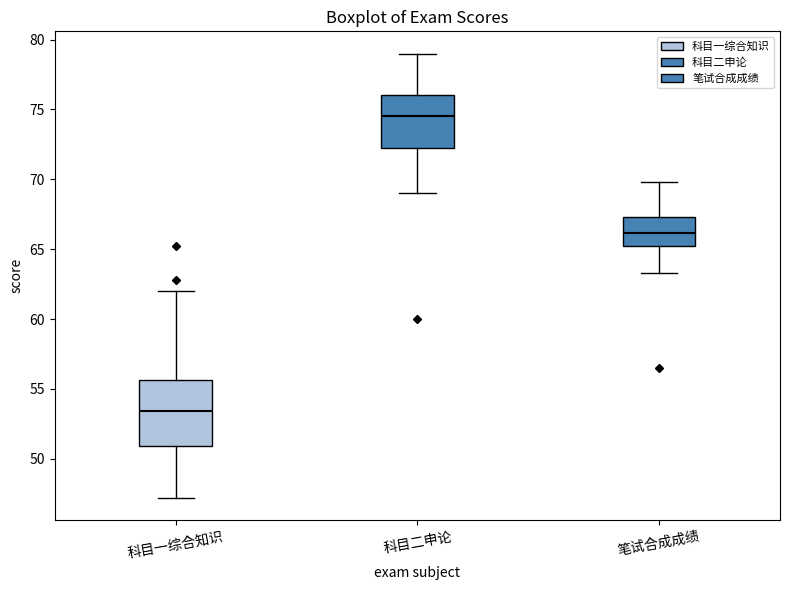

Reading left to right, read every box against the y-axis: the position of its median line, the range the box covers, and the ends of its whiskers. The values are not printed on the chart, so give them approximately, as read against the axis.

科目一综合知识: median 53.5, box 51.0 to 55.5, whiskers 47.0 to 62.0
科目二申论: median 74.5, box 72.5 to 76.0, whiskers 69.0 to 79.0
笔试合成成绩: median 66.0, box 65.0 to 67.5, whiskers 63.5 to 70.0